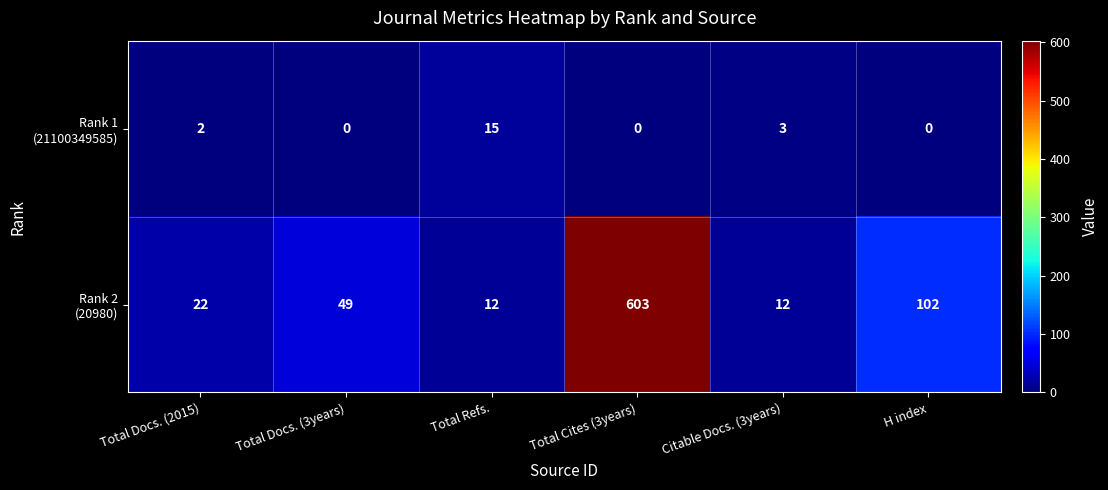

At which category does the chart reach its peak across all series?

Total Cites (3years)